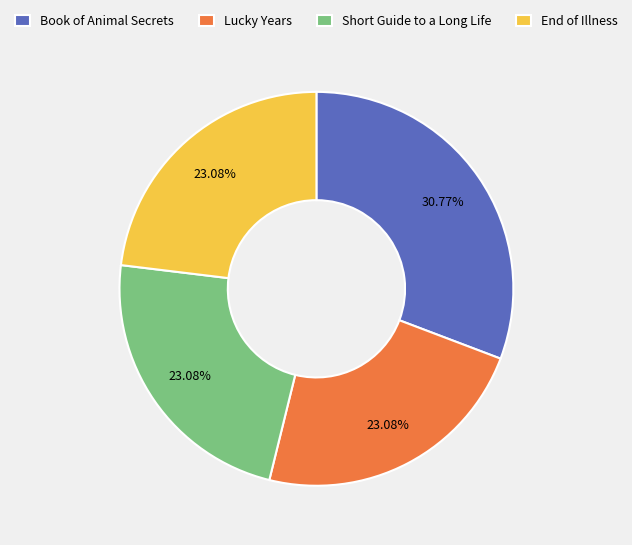

Combined, what portion of the pie is End of Illness and Book of Animal Secrets?

53.8%